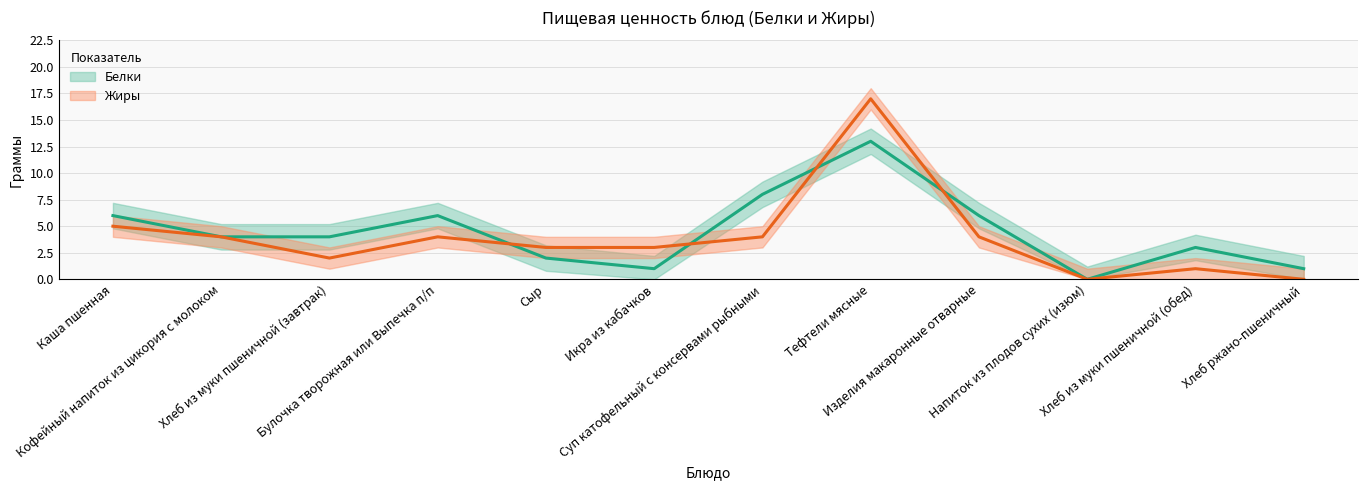

True or false: Жиры and Белки cross at least once.

True